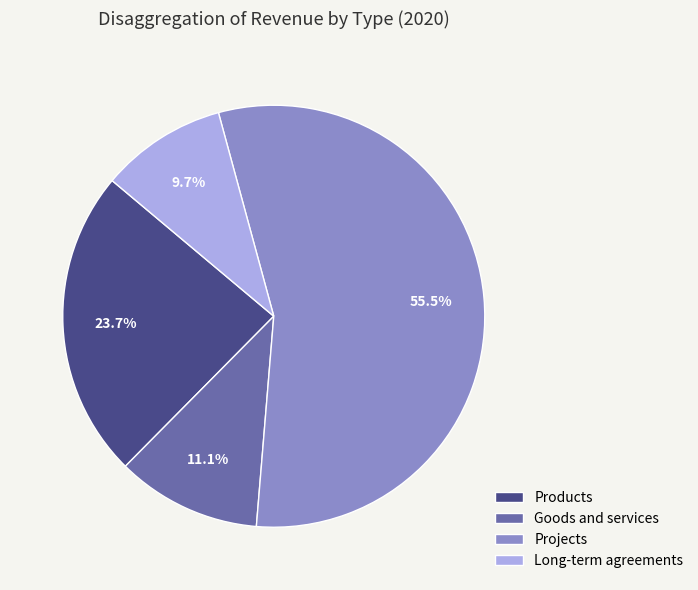

Which slice is the smallest?

Long-term agreements